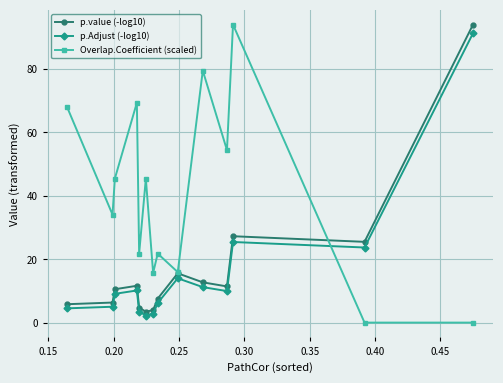

How many data points in Overlap.Coefficient (scaled) are above 45?

7